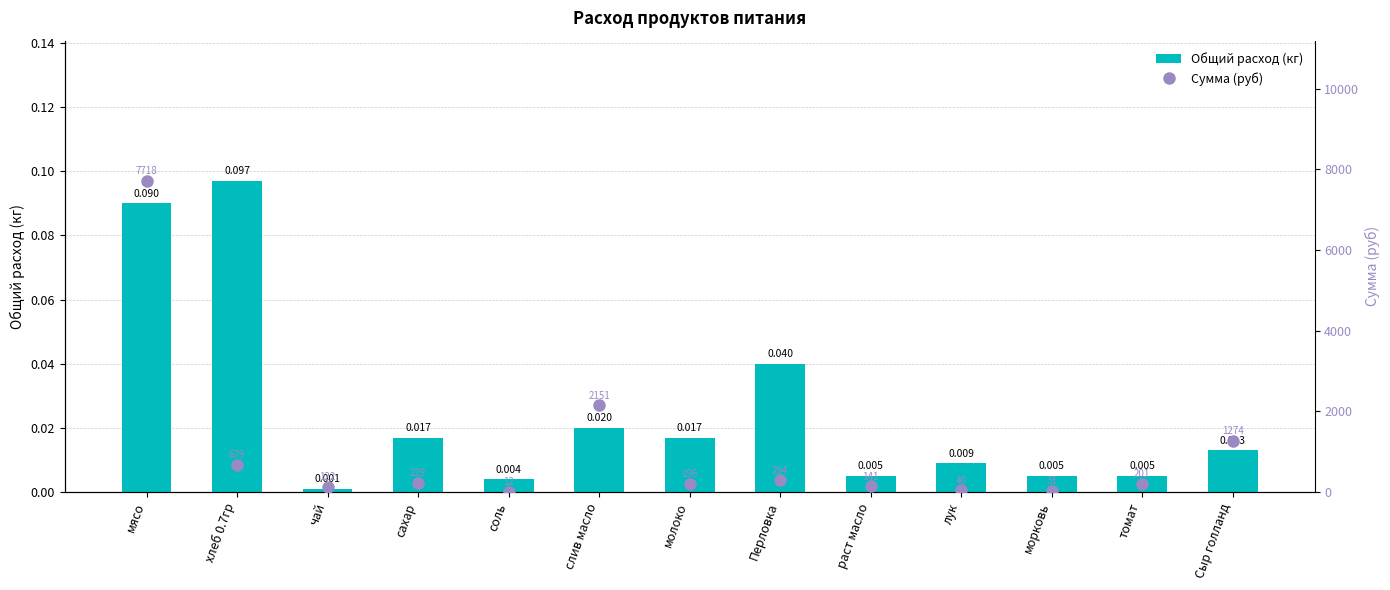

How many data points in Сумма (руб) are above 201?

7